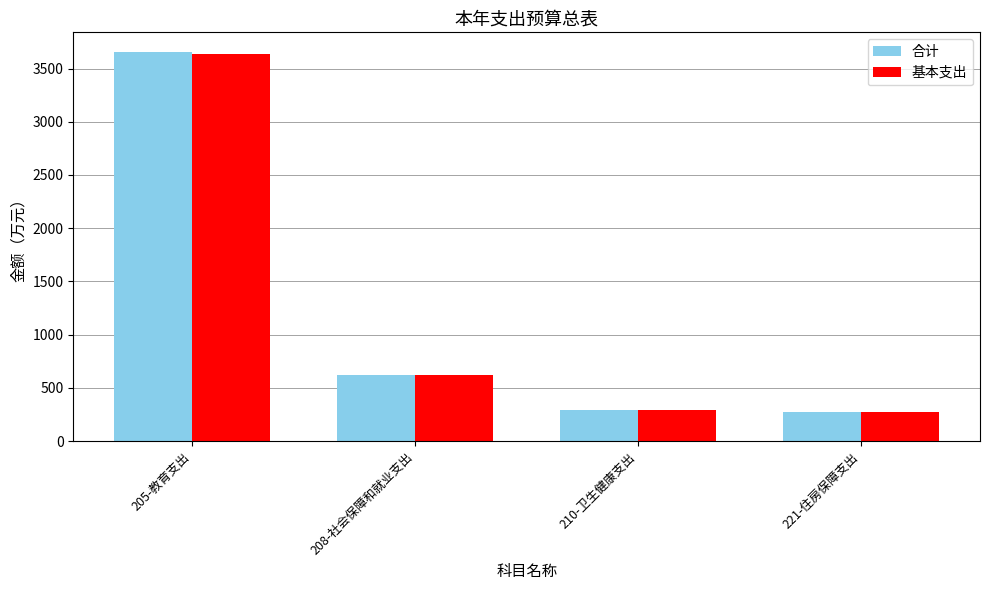

What is the label of the 2nd bar from the left?

208-社会保障和就业支出